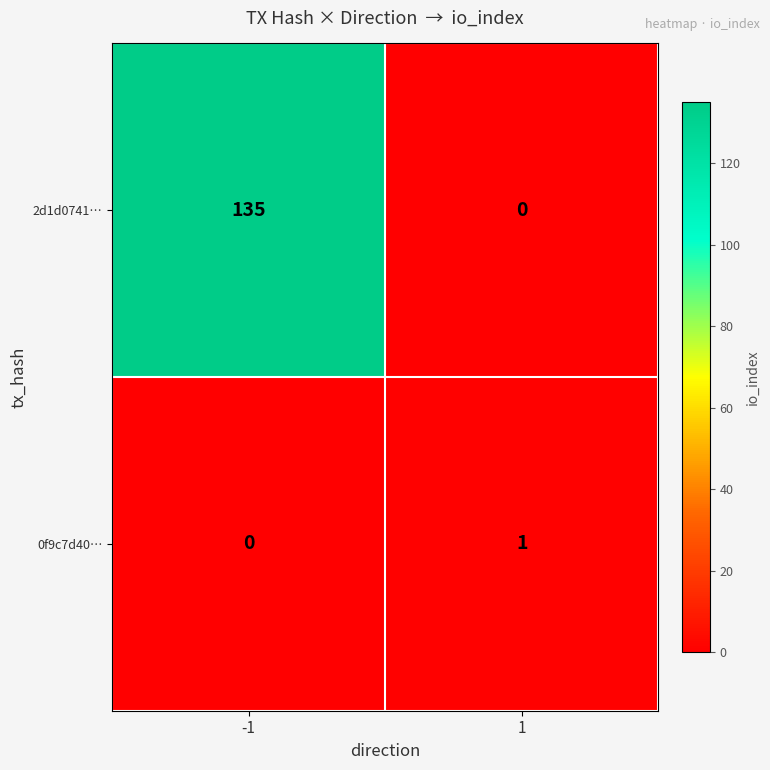

What is the difference between the 2d1d0741… values at -1 and 1?

135